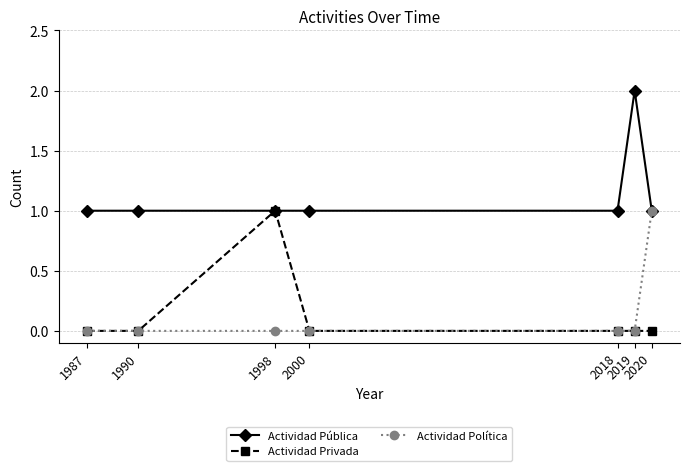

Reading left to right, list all the values displayed in this chart.

Actividad Pública: 1987=1	1990=1	1998=1	2000=1	2018=1	2019=2	2020=1
Actividad Privada: 1987=0	1990=0	1998=1	2000=0	2018=0	2019=0	2020=0
Actividad Política: 1987=0	1990=0	1998=0	2000=0	2018=0	2019=0	2020=1